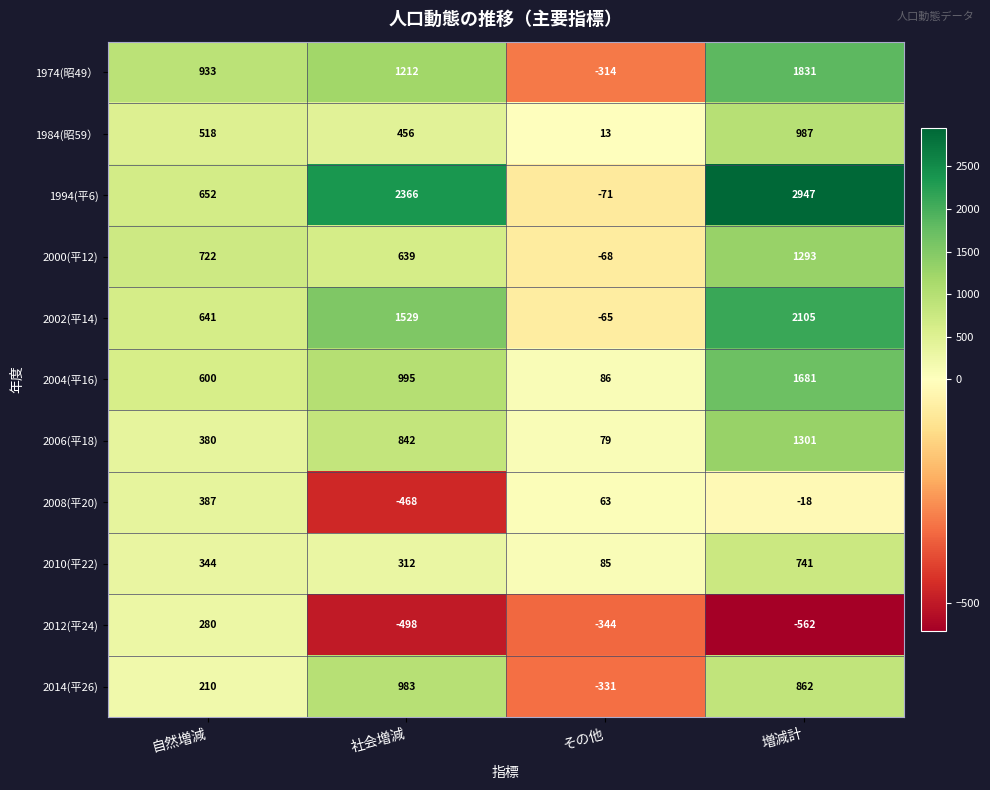

How many categories are shown in the chart?

4